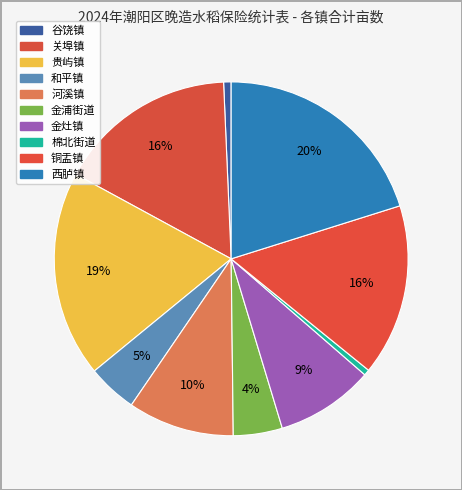

To the nearest percent, what is the average slice percentage?

10%